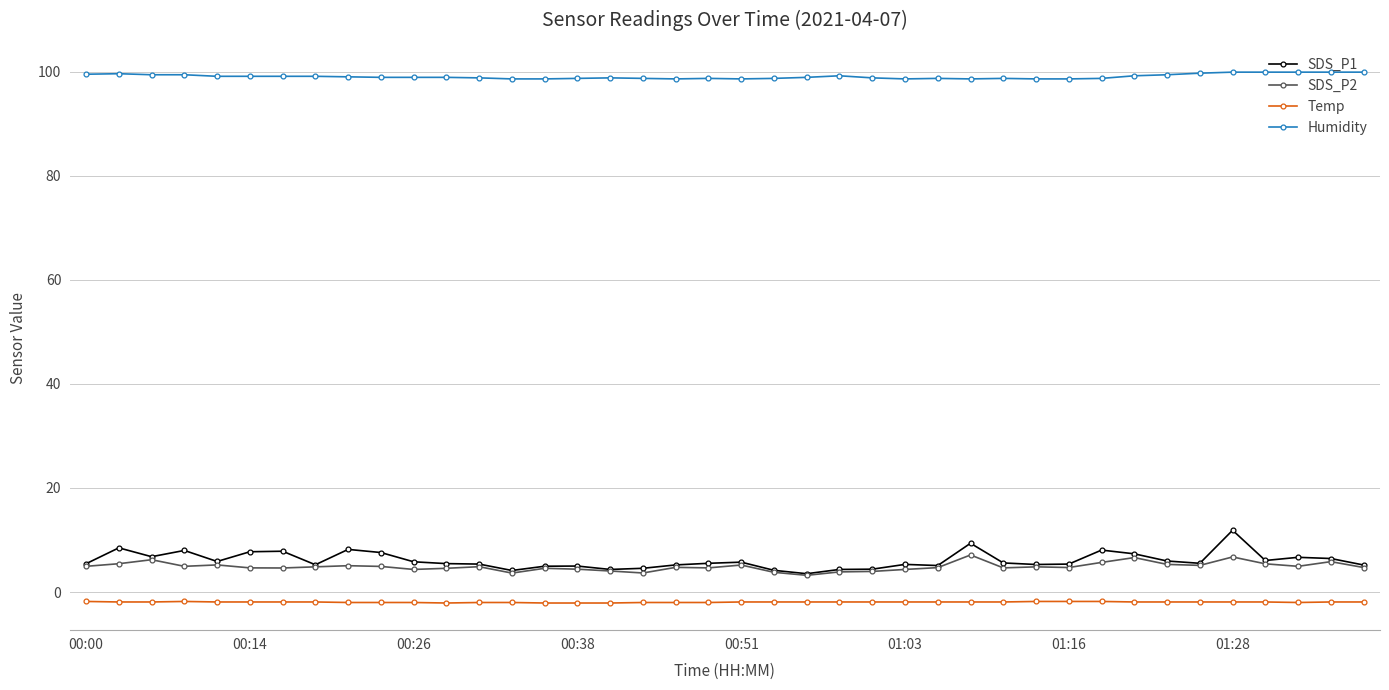

At how many categories does at least one series exceed 49?

40